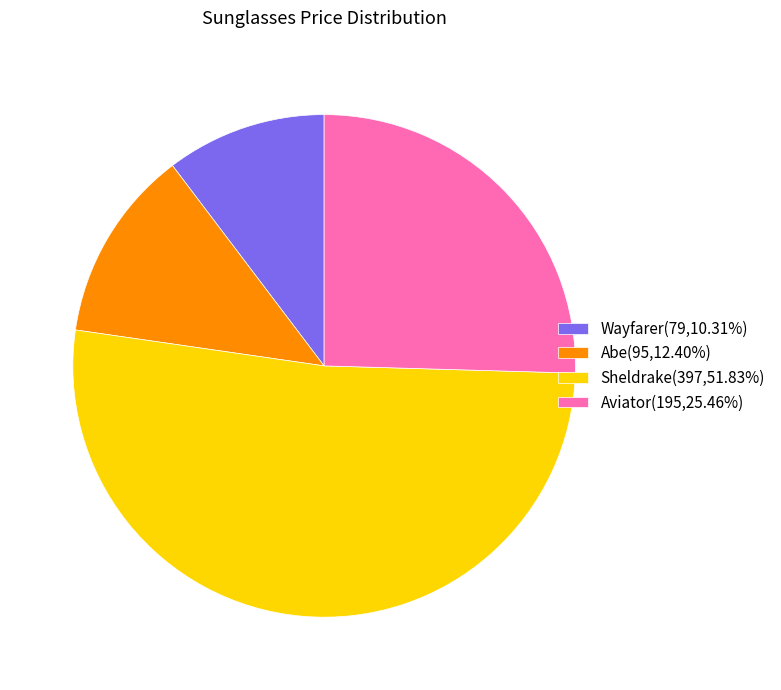

What is the ratio of the value at Aviator(195,25.46%) to the value at Sheldrake(397,51.83%)?

0.5